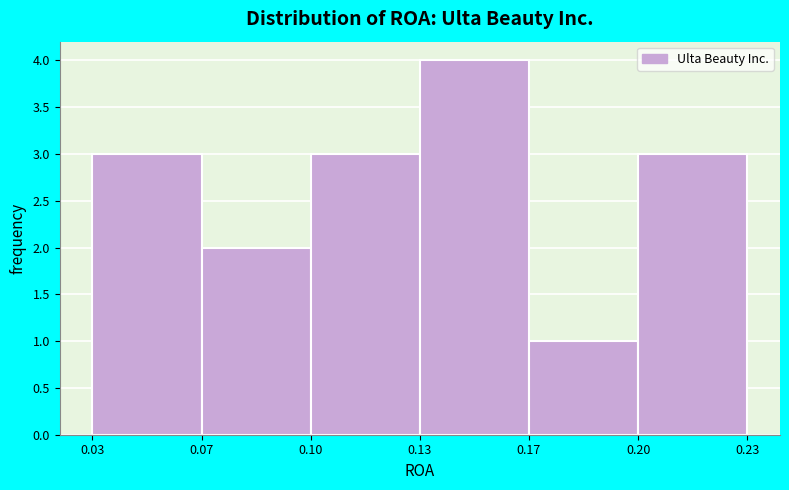

Reading left to right, what are all the values shown in this chart?

3	2	3	4	1	3